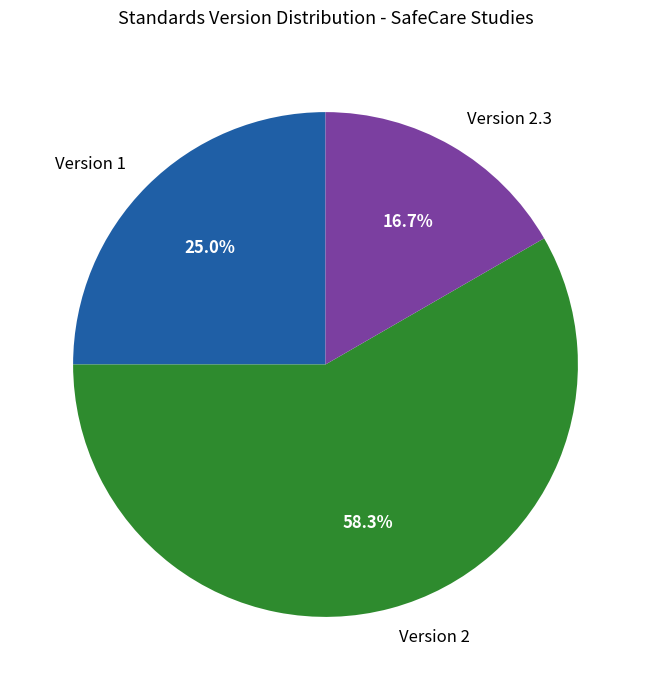

What percentage is NOT represented by Version 1?

75.0%